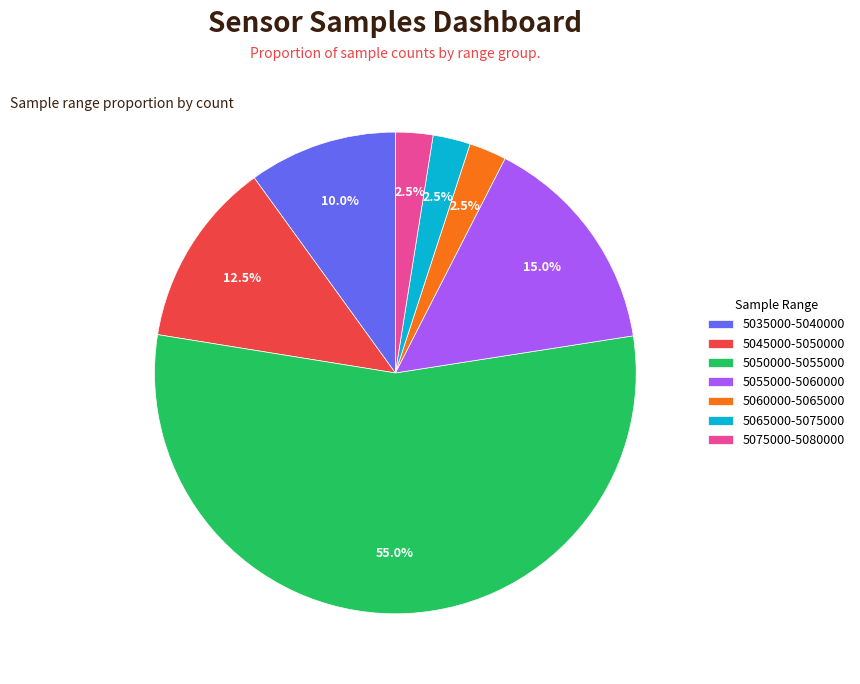

Does 5055000-5060000 represent more than half of the total?

No